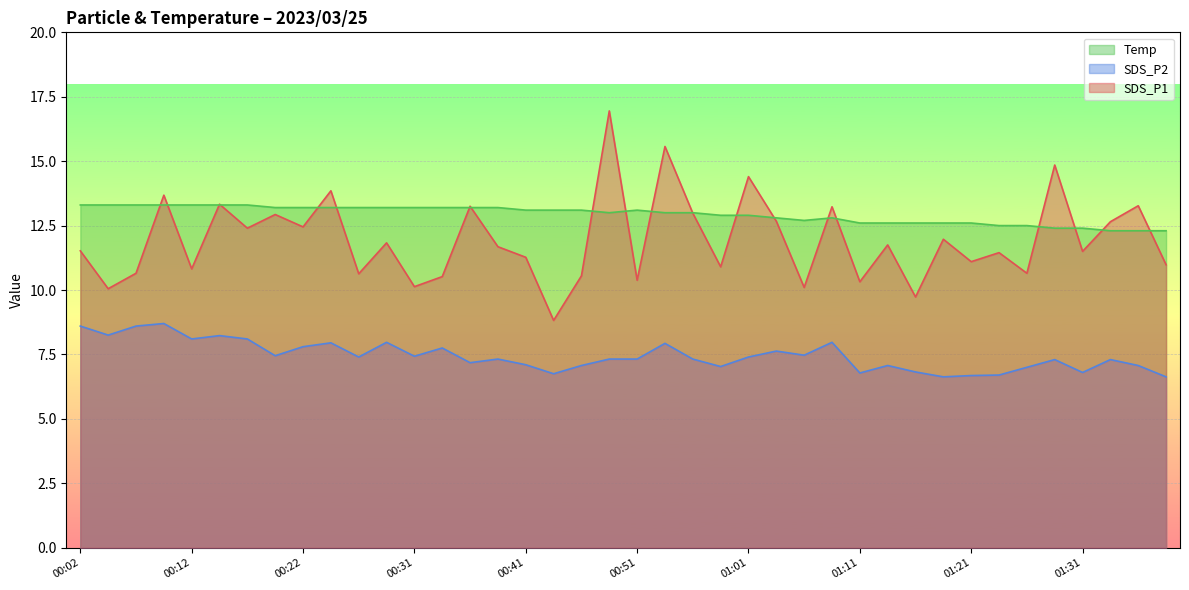

Which series has the largest total across all categories?

Temp